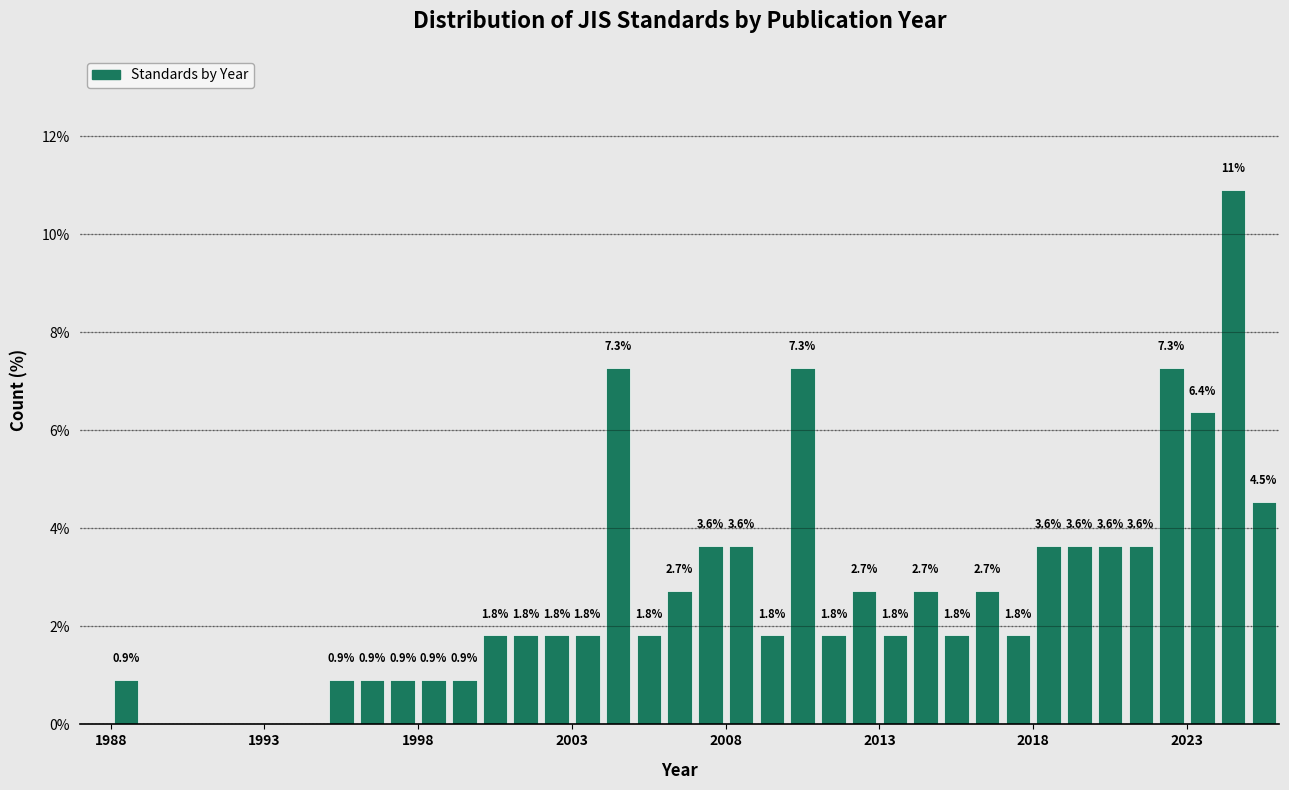

Around what value on the x-axis is the tallest bar? Give the approximate position of its centre, as read against the axis.

2024.5